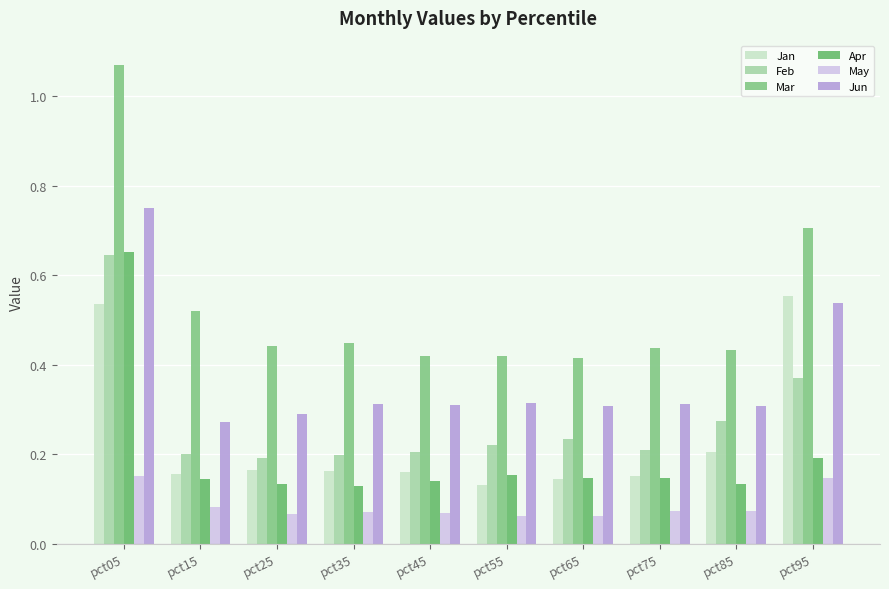

At which label does Jun reach its minimum?

pct15